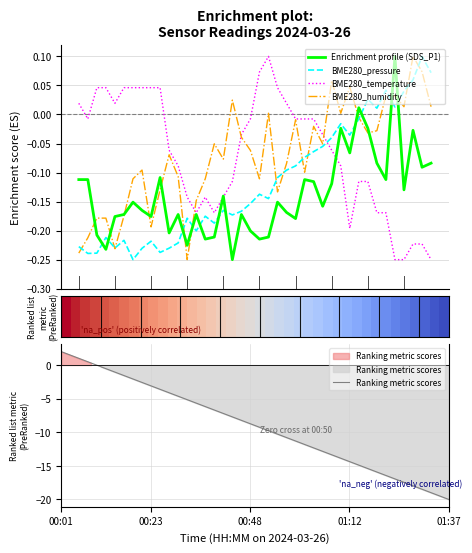

What is the average value of the Enrichment profile (SDS_P1) series?

-0.1